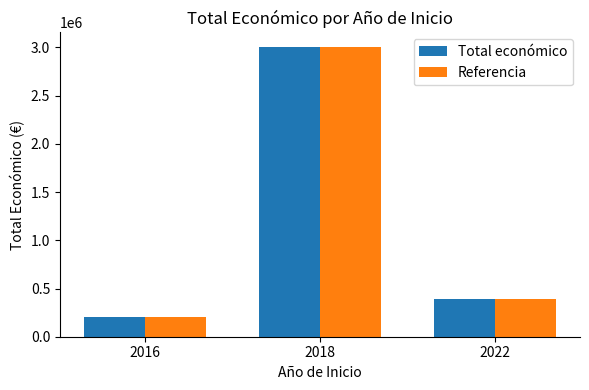

True or false: Referencia has a value of 676949 at 2022.

False